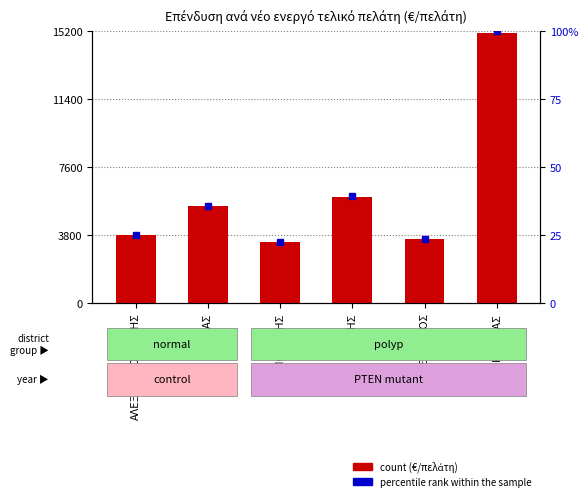

List the series in order of their overall mean, highest first.

percentile rank within the sample, count